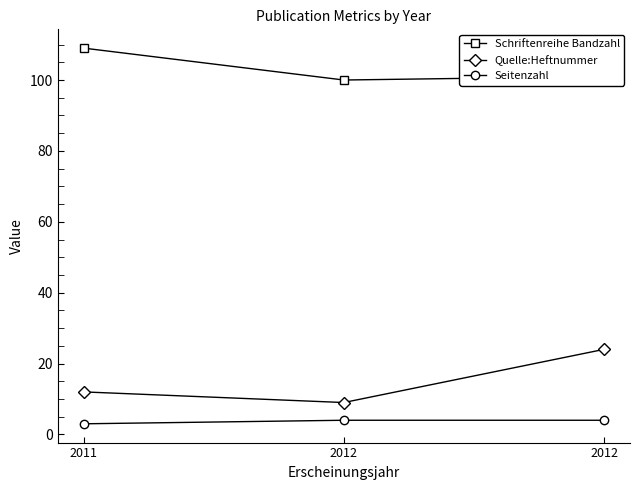

Is the value of Schriftenreihe Bandzahl at 2012 greater than the value of Quelle:Heftnummer at 2012?

Yes